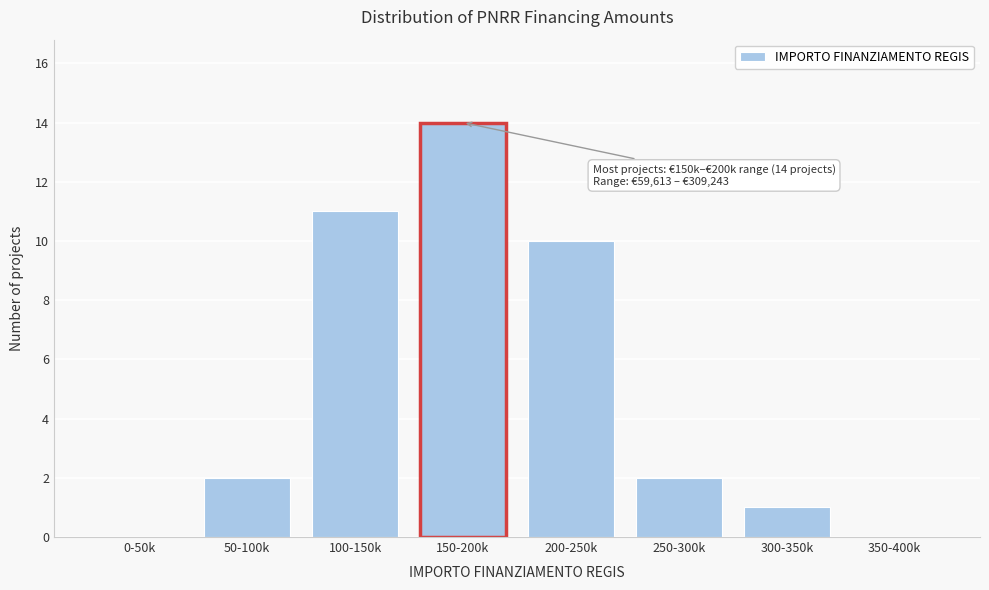

Reading left to right, extract all data points from this chart.

0-50k=0	50-100k=2	100-150k=11	150-200k=14	200-250k=10	250-300k=2	300-350k=1	350-400k=0